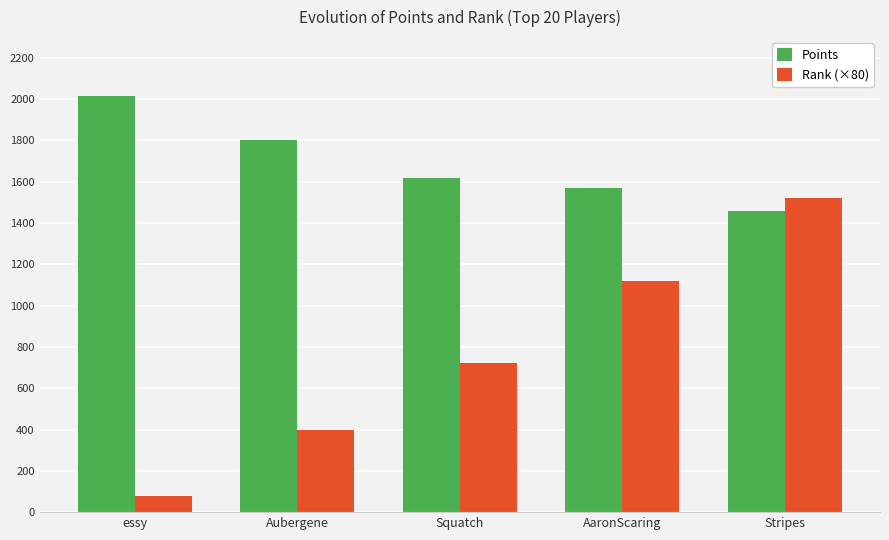

Reading left to right, transcribe all the data shown in this chart.

Points: essy=2016	Aubergene=1800	Squatch=1619	AaronScaring=1568	Stripes=1457
Rank (×80): essy=80	Aubergene=400	Squatch=720	AaronScaring=1120	Stripes=1520